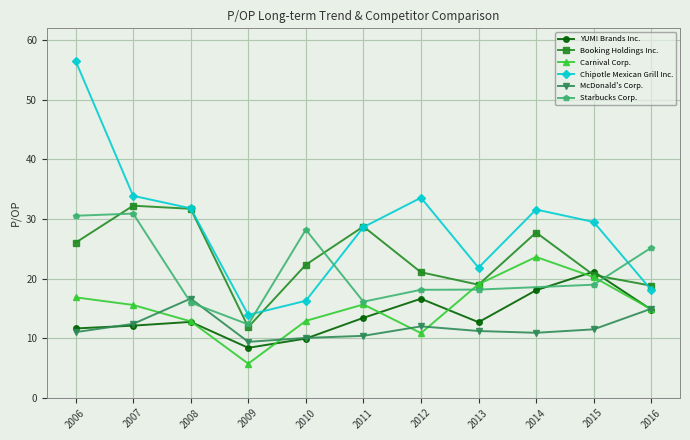

True or false: Chipotle Mexican Grill Inc. and McDonald's Corp. cross at least once.

False